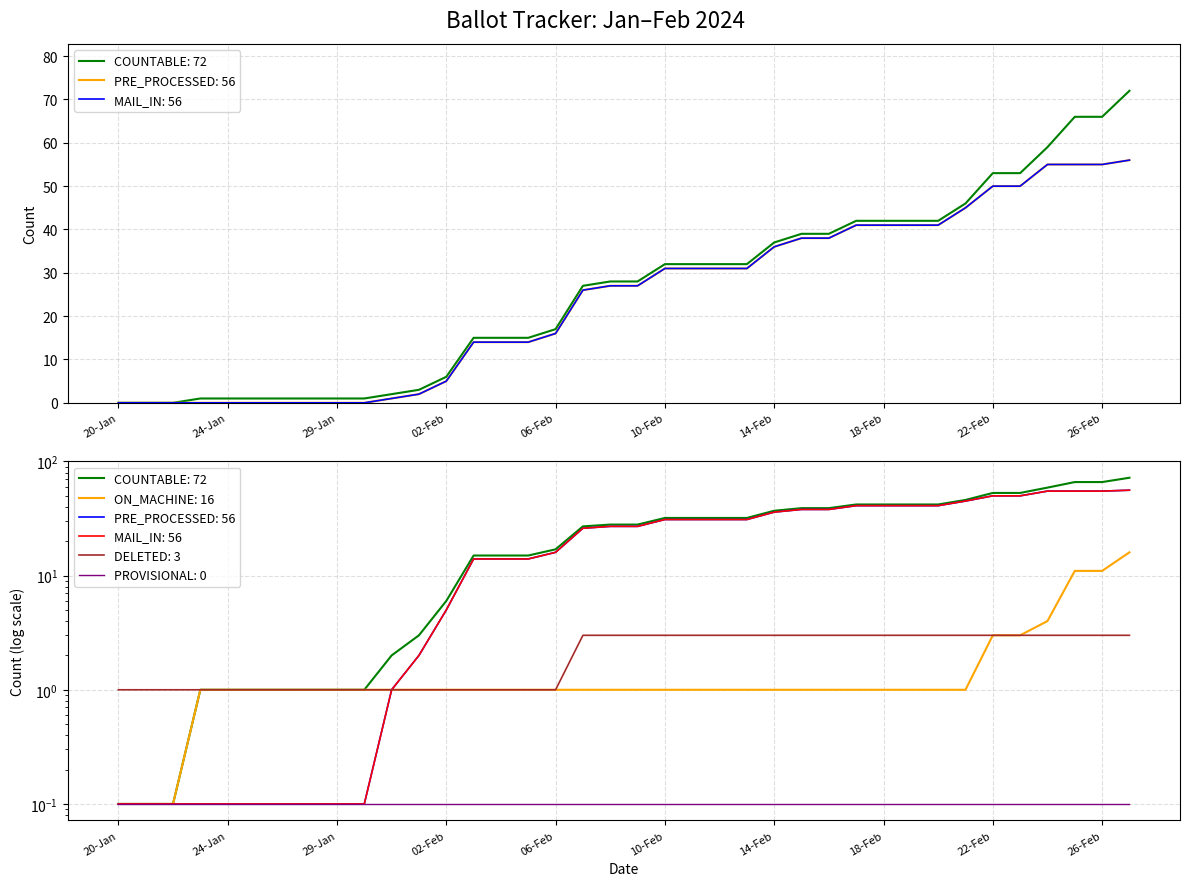

How many data points in COUNTABLE are less than 28?

18